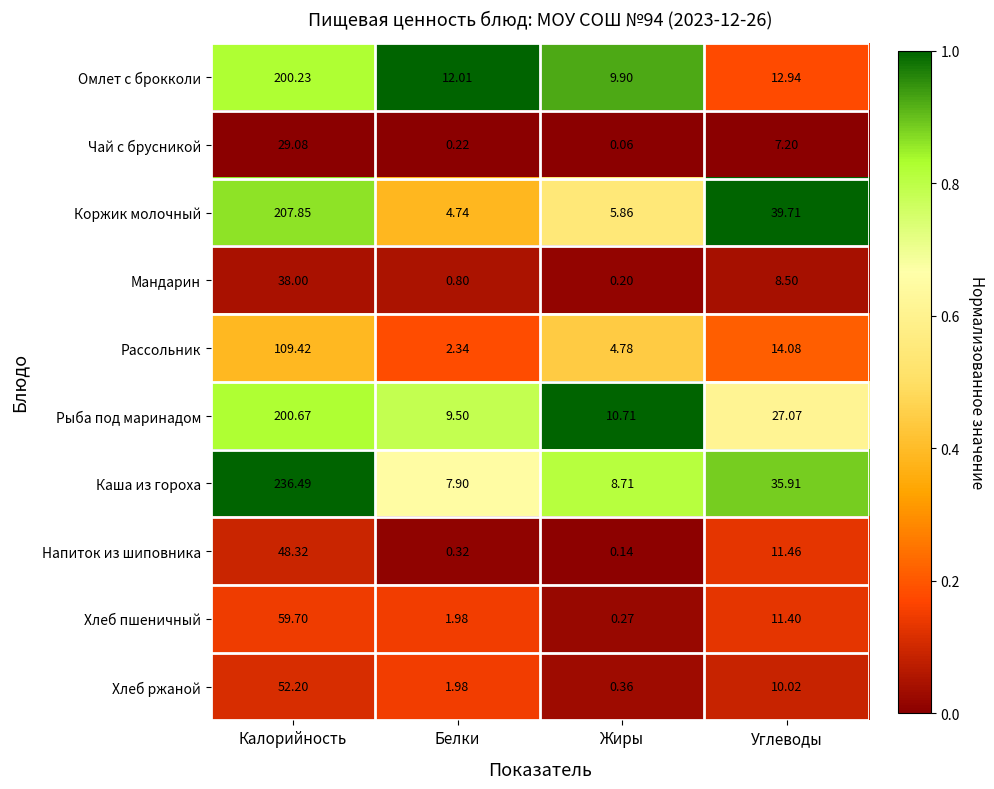

At which category is the sum across all series the highest?

Калорийность